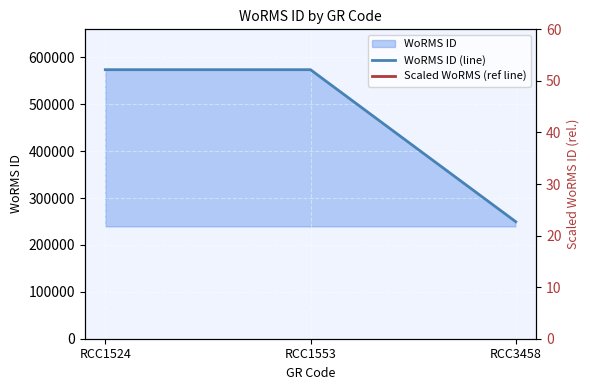

How many lines are shown in the chart?

2